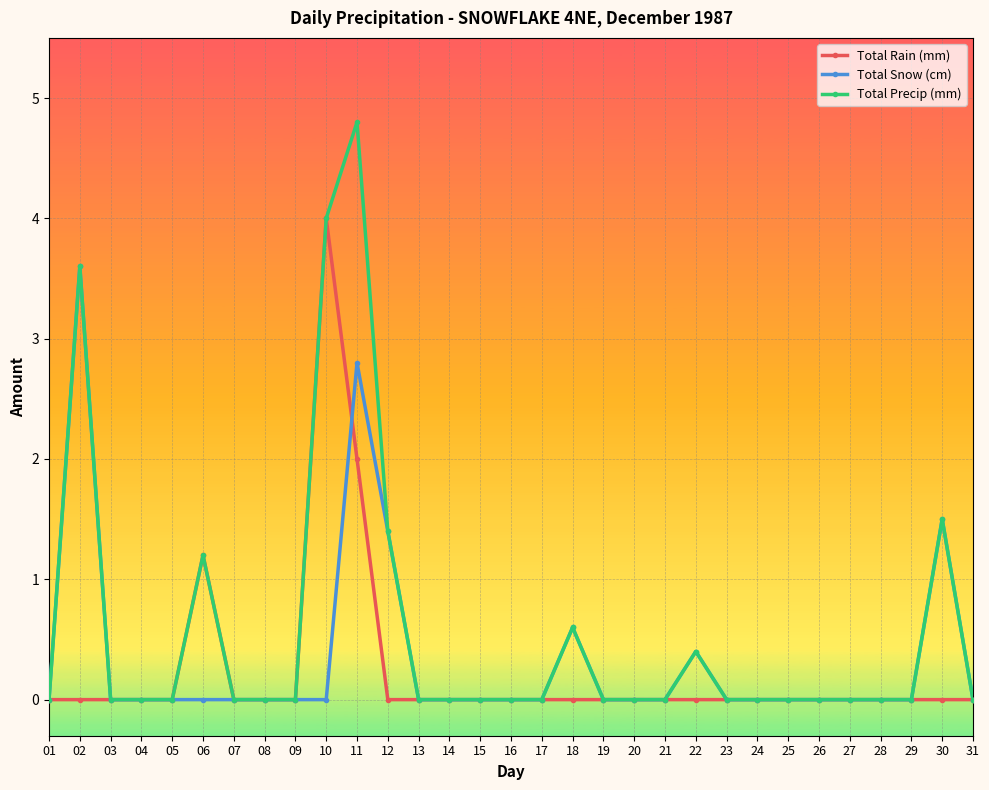

What is the difference between the maximum and second lowest values in the Total Rain (mm) series?

4.0